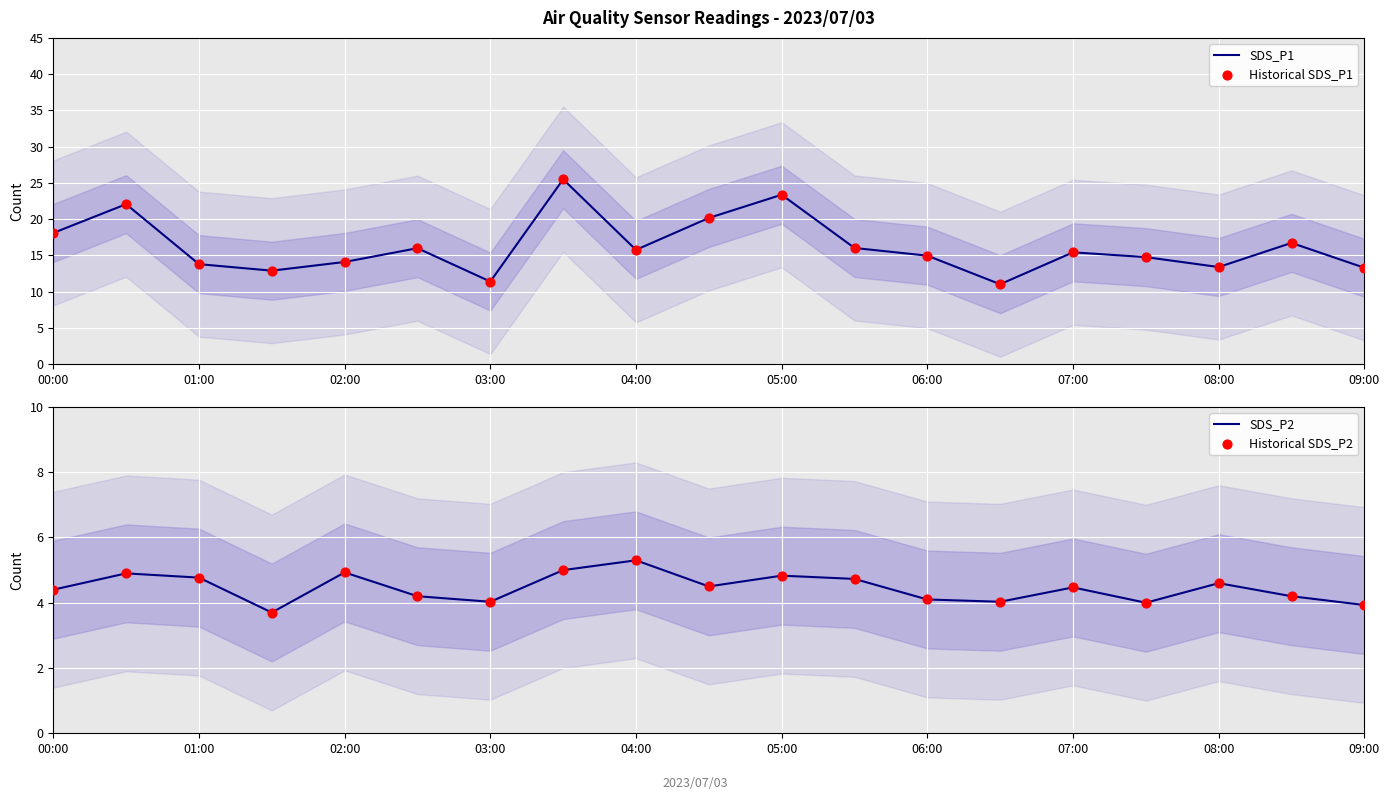

At how many categories does at least one series exceed 15?

10